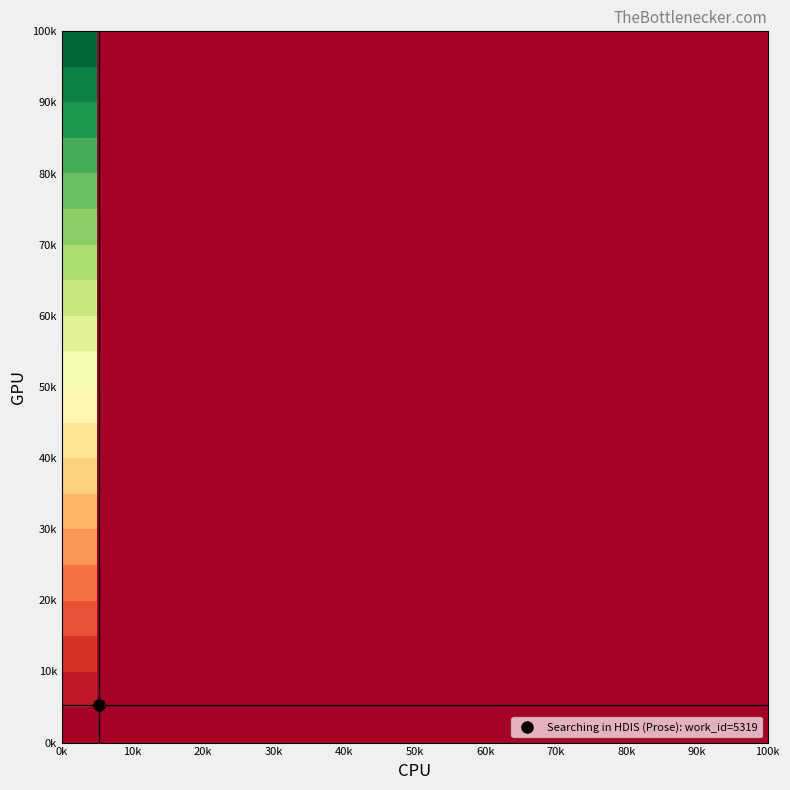

How many categories are shown in the chart?

20